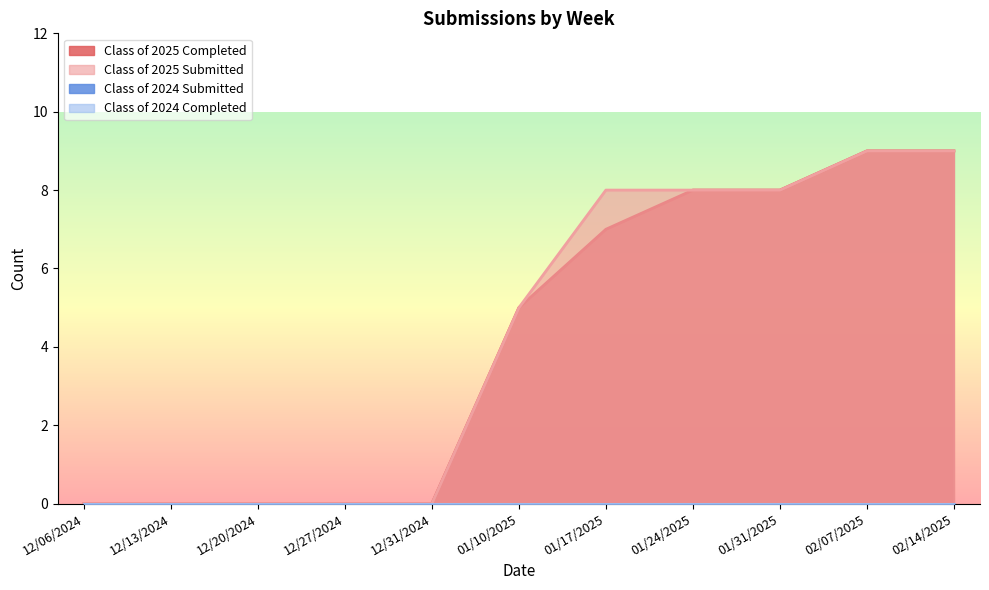

Count the number of categories in the chart.

11